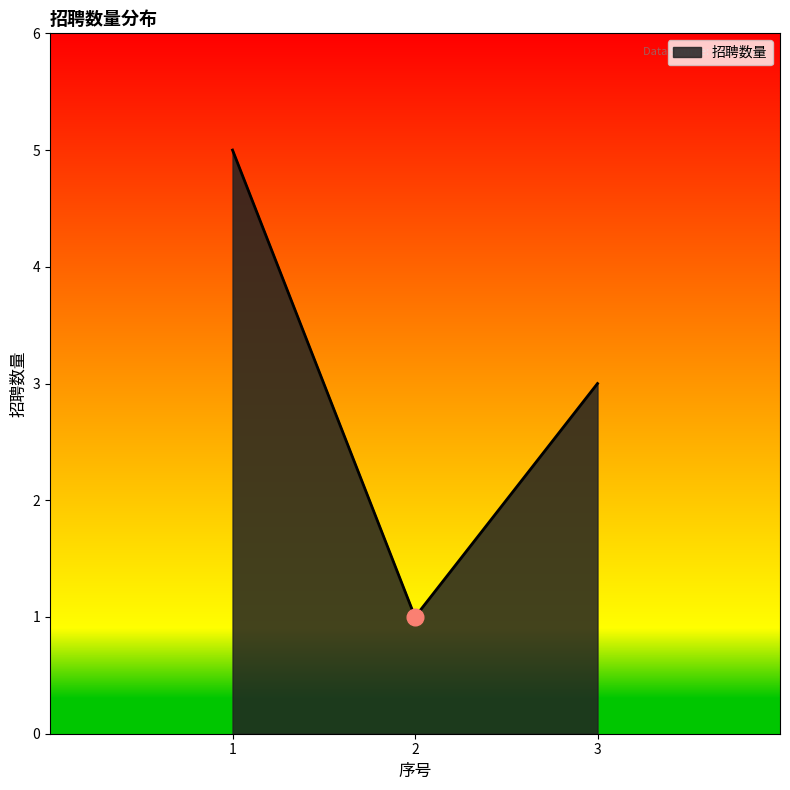

Reading left to right, what are all the values shown in this chart?

5	1	3